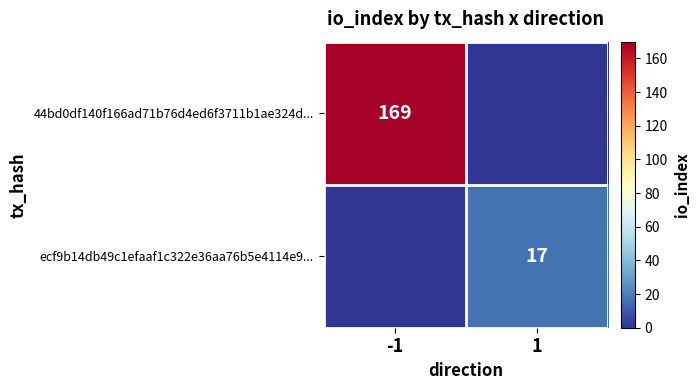

What is the spread (max minus min) of values at -1?

169